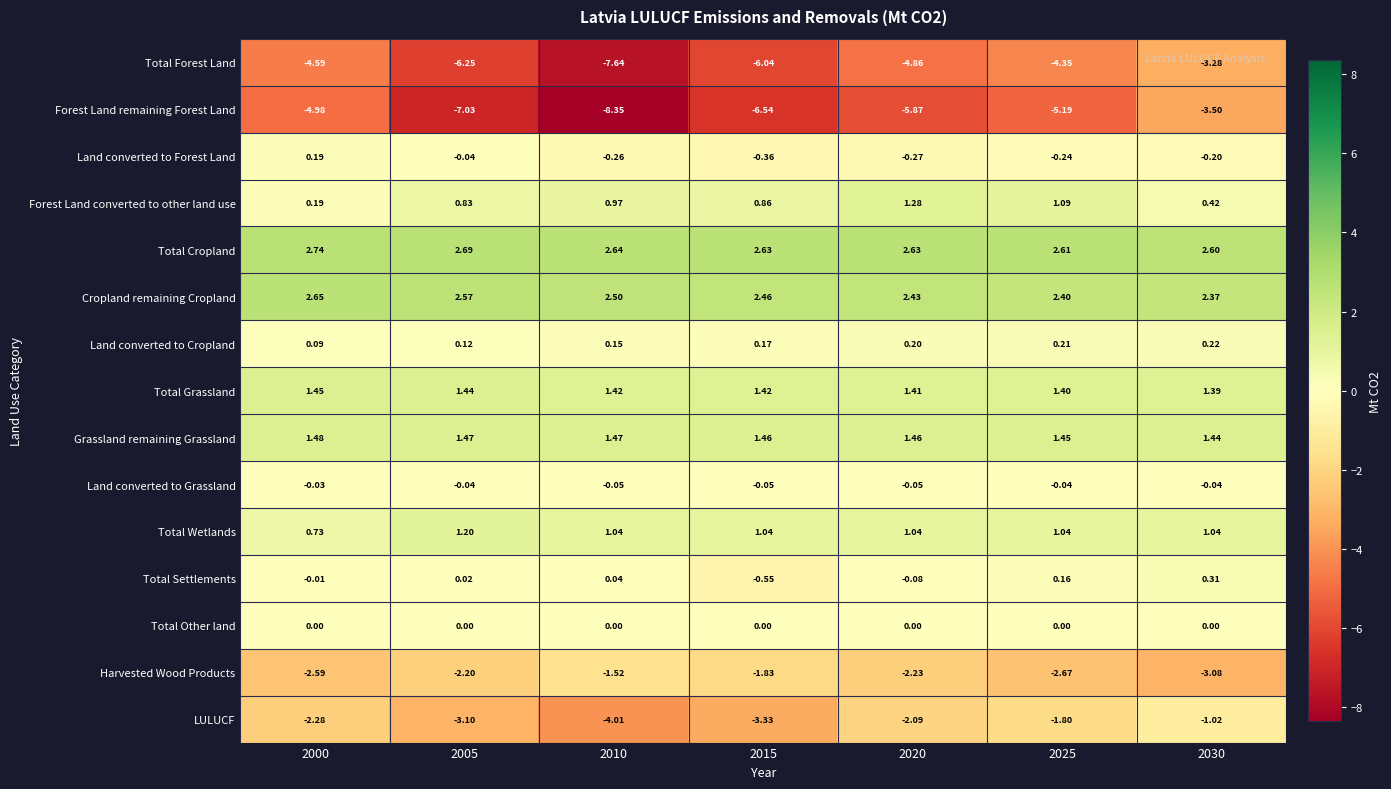

Which series changed the most between 2015 and 2025?

Total Forest Land